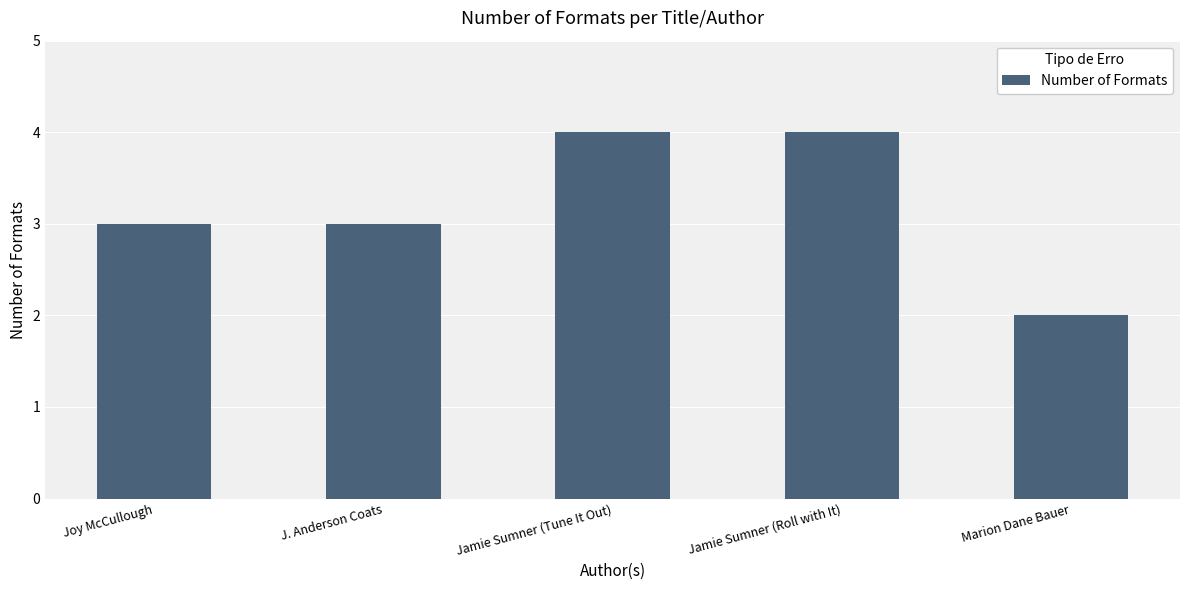

What is the change in value from Joy McCullough to Jamie Sumner (Tune It Out)?

+1